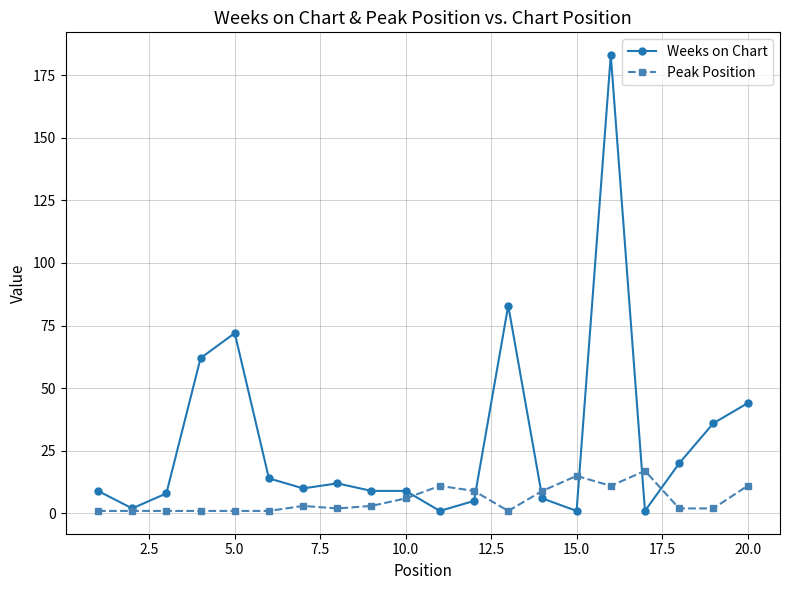

What is the value of the Weeks on Chart point at the 5th from the left?

72